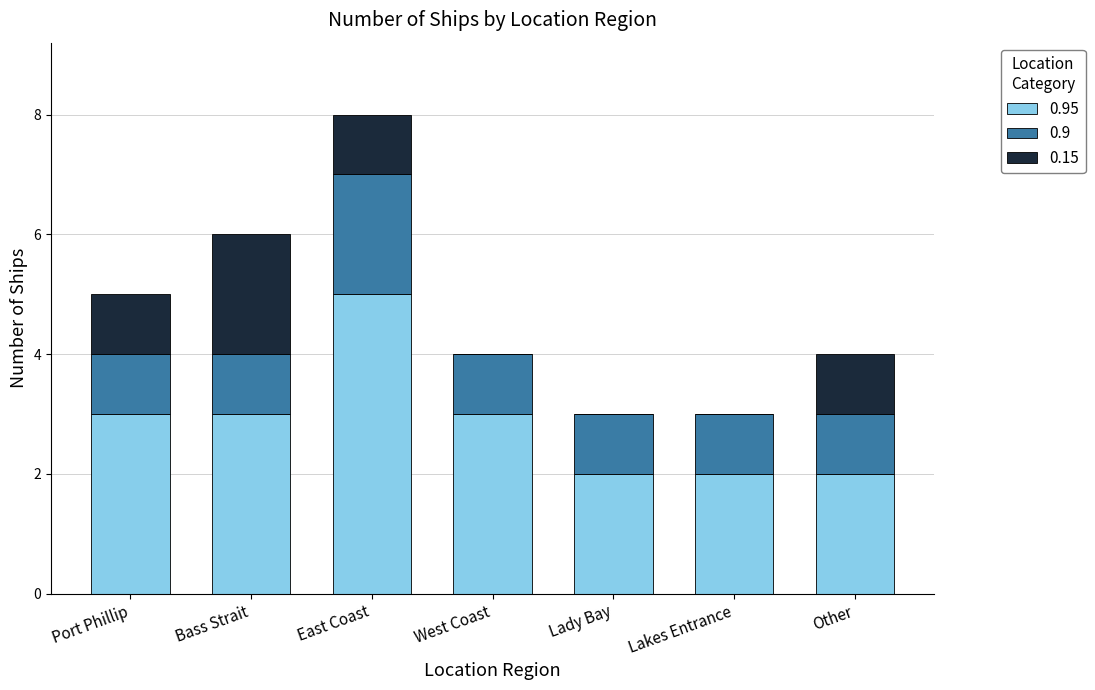

How many categories are shown in the chart?

7